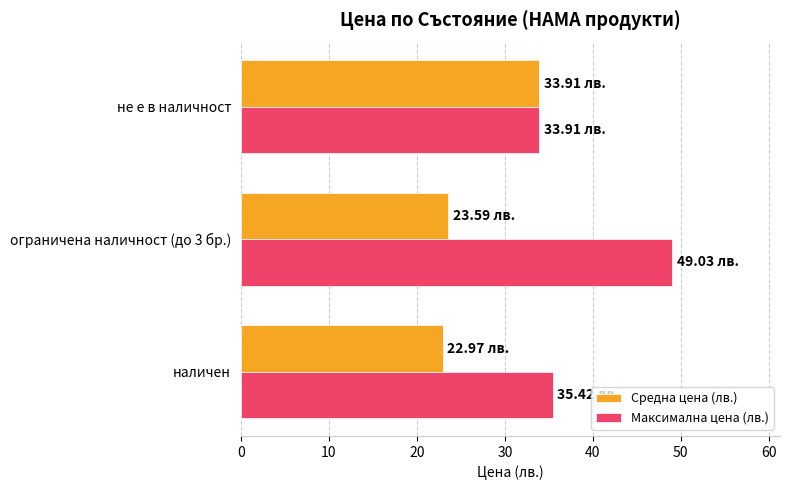

Which series changed the most between наличен and ограничена наличност (до 3 бр.)?

Максимална цена (лв.)